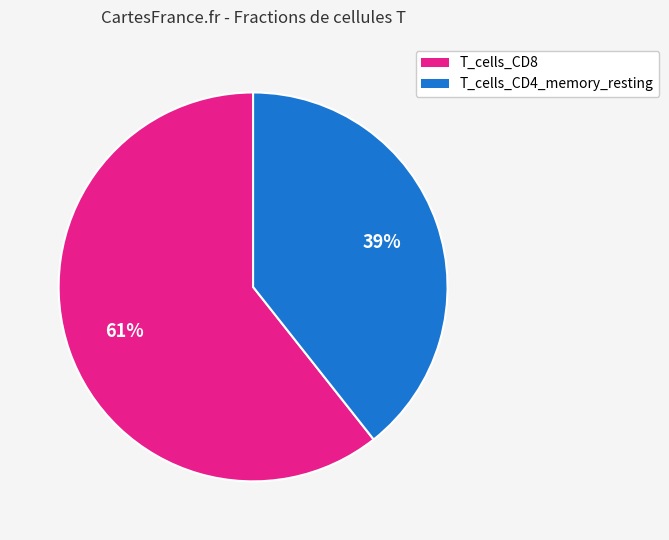

Is there a majority slice in this chart?

Yes